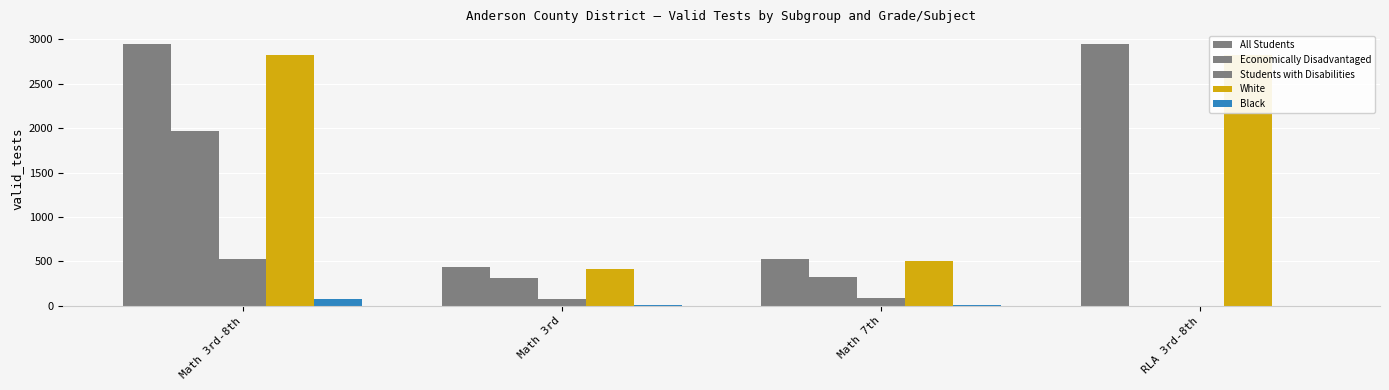

What is the label of the 4th bar from the right?

Math 3rd-8th